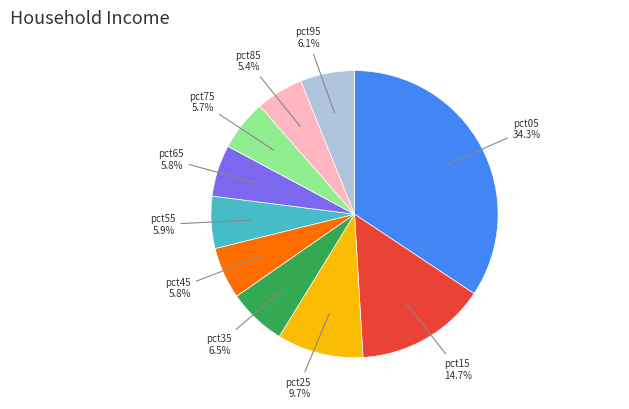

True or false: pct75 accounts for 1% of the total.

False